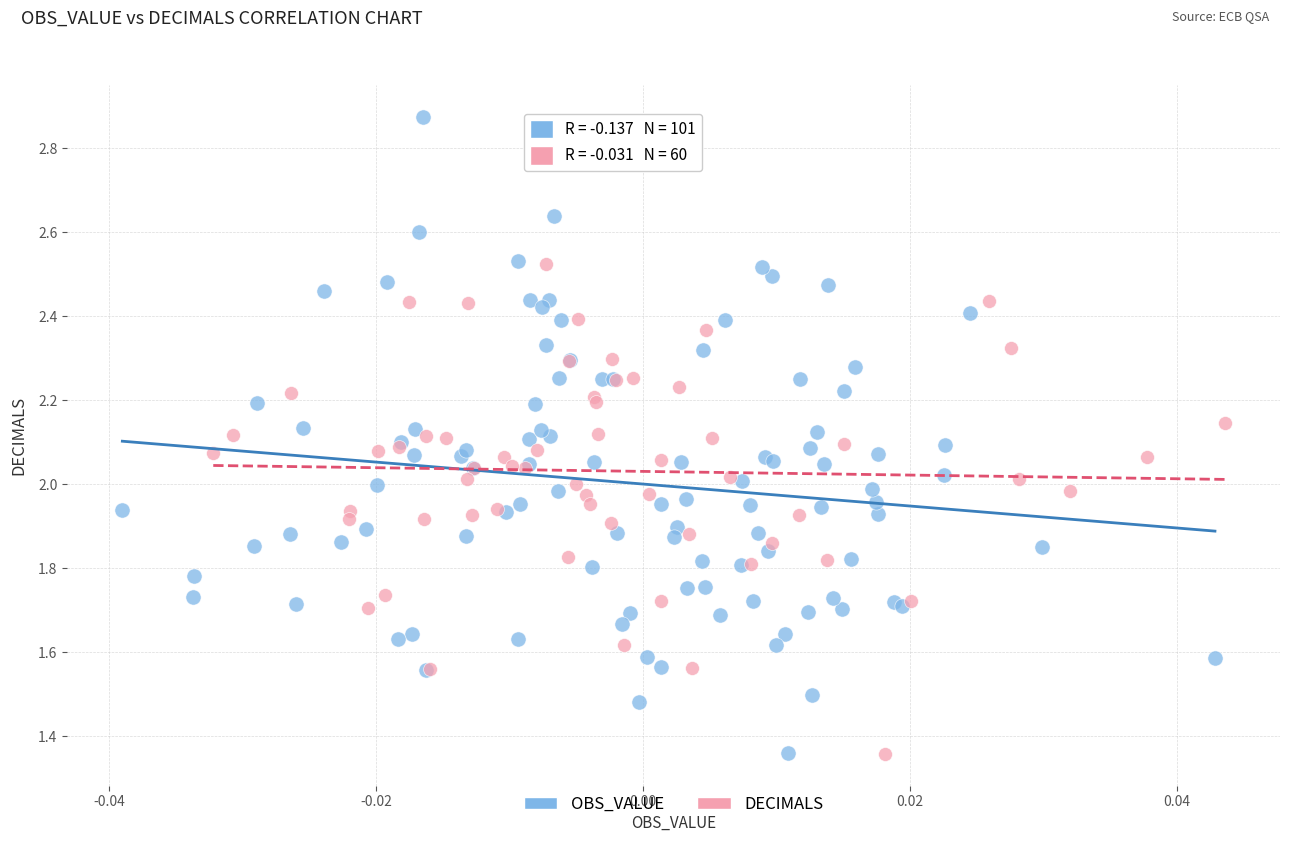

Which series contains the highest Y value?

OBS_VALUE